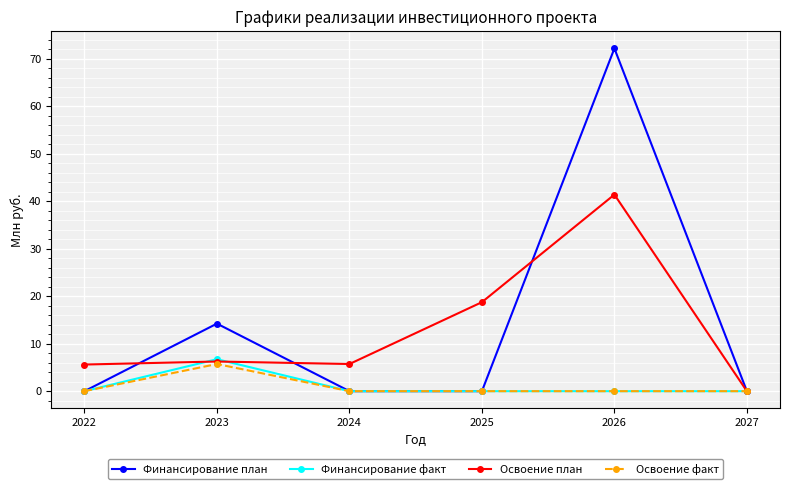

How many interior local peaks does the Финансирование план series have?

2